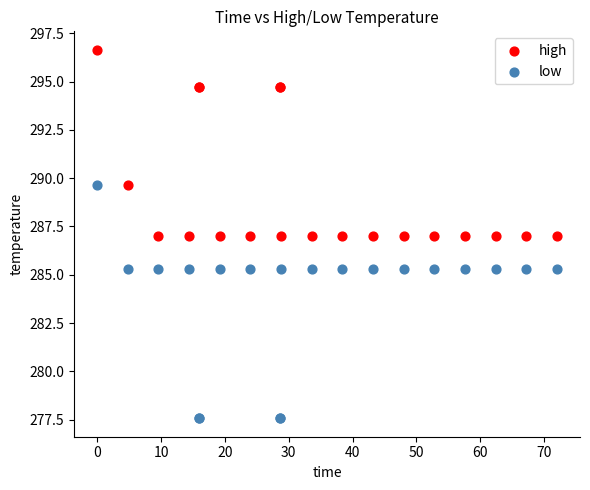

Which series reaches the minimum Y coordinate?

low